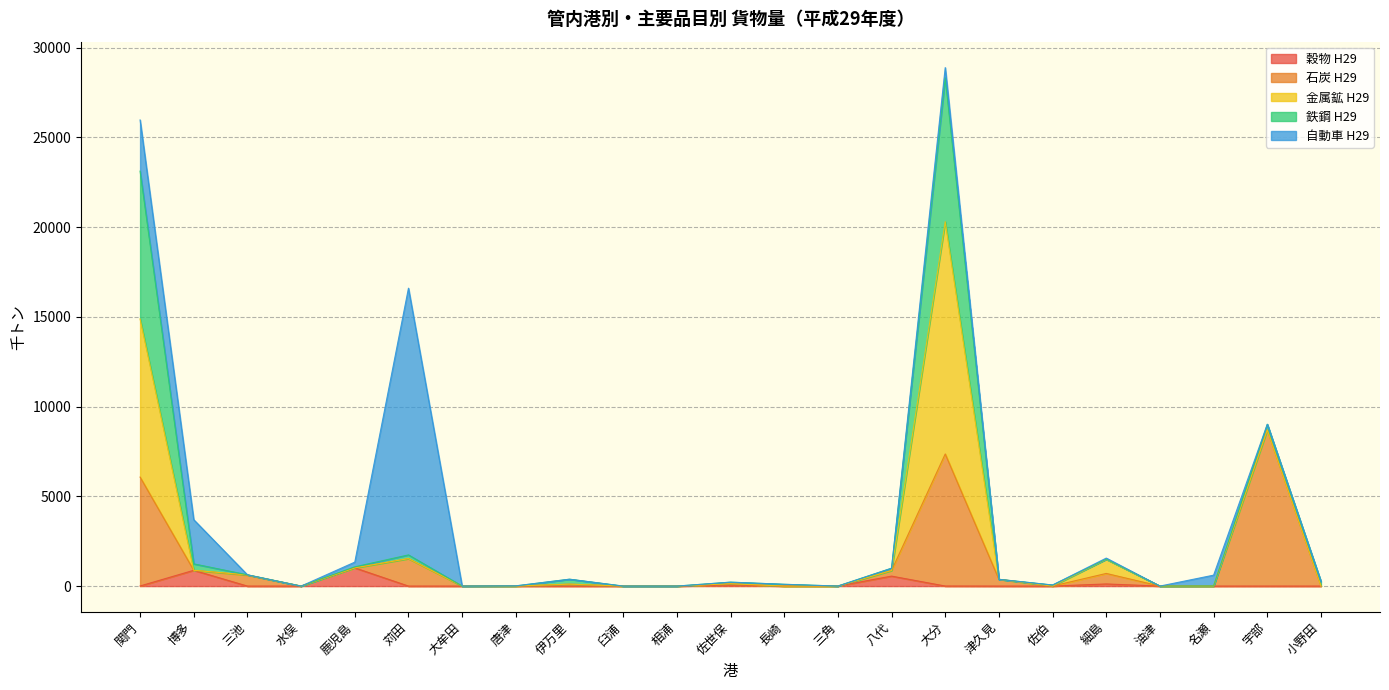

What is the difference between the maximum and second lowest values in the 金属鉱 H29 series?

12944